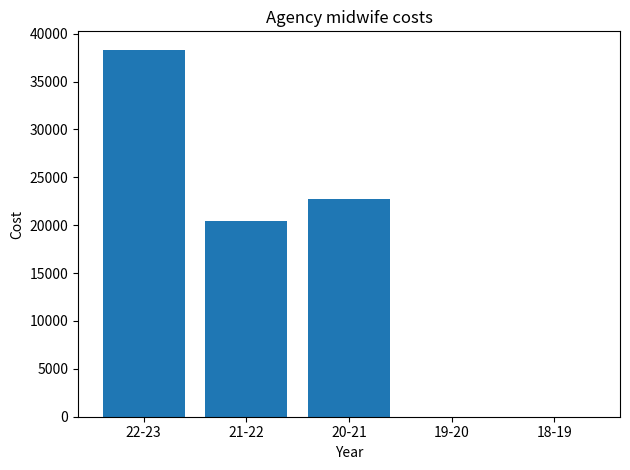

What is the change in value from 22-23 to 19-20?

-38329